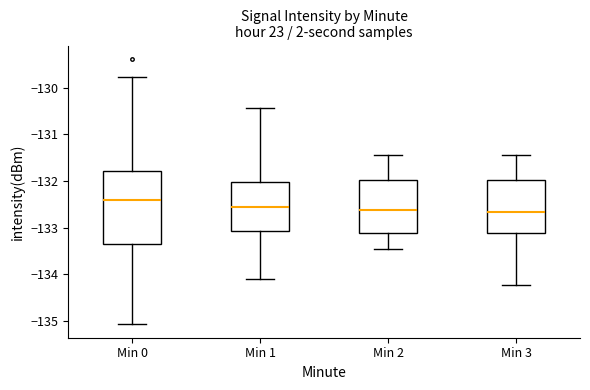

Where does the upper whisker of the box for Min 1 end on the y-axis? The values are not printed on the chart, so give them approximately, as read against the axis.

-130.4